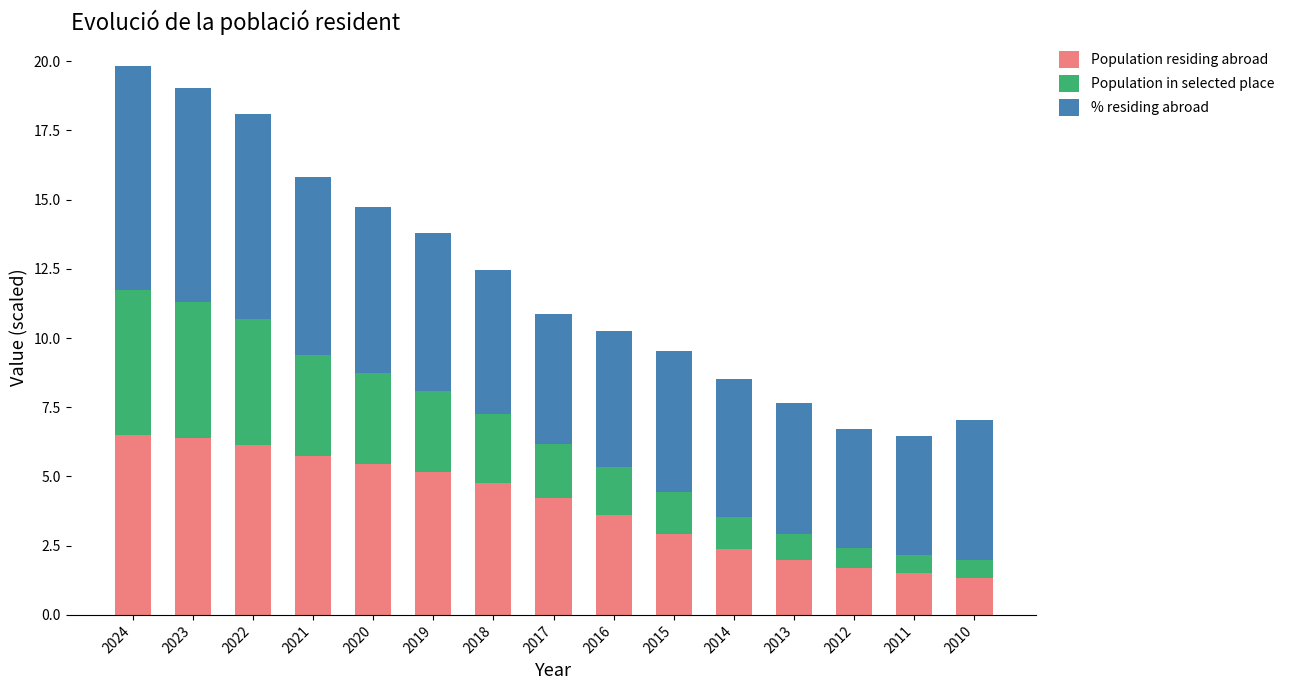

What is the total value across all series at 2020?

14.7